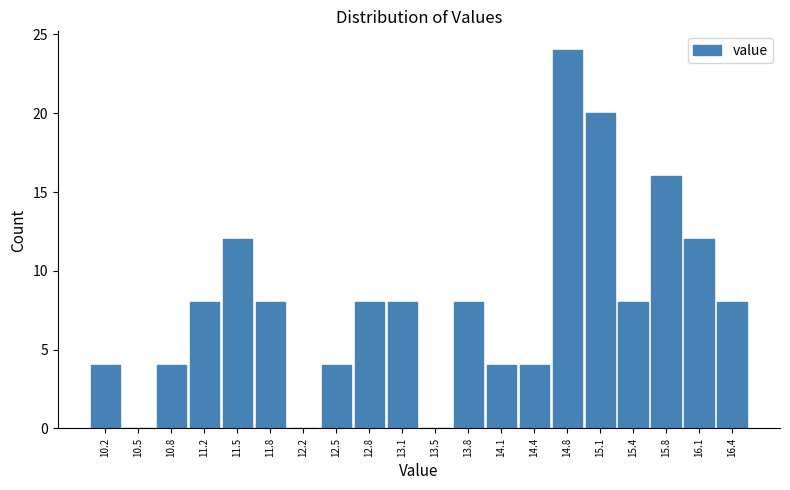

Which range on the x-axis has the tallest bar?

14.60 to 14.95